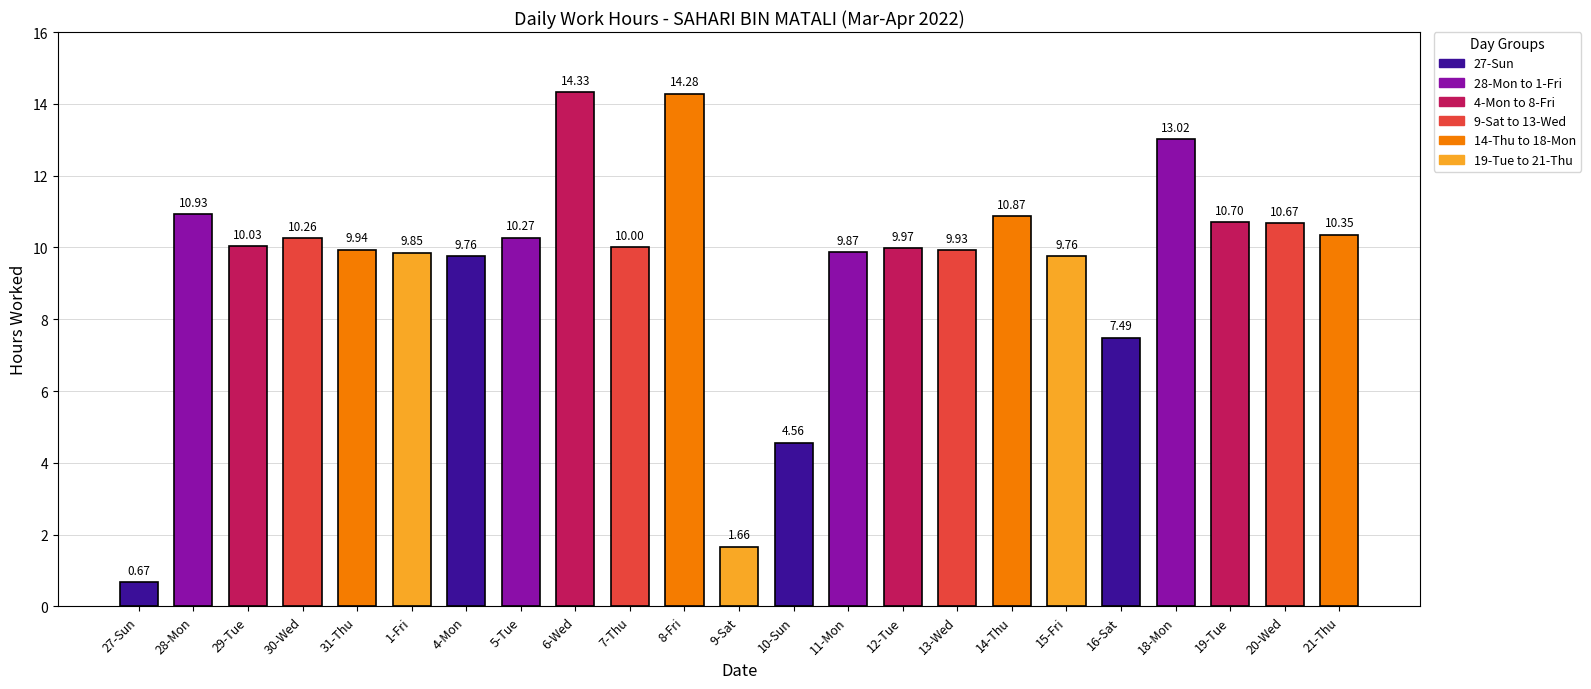

What is the difference between the second highest and second lowest values?

12.6